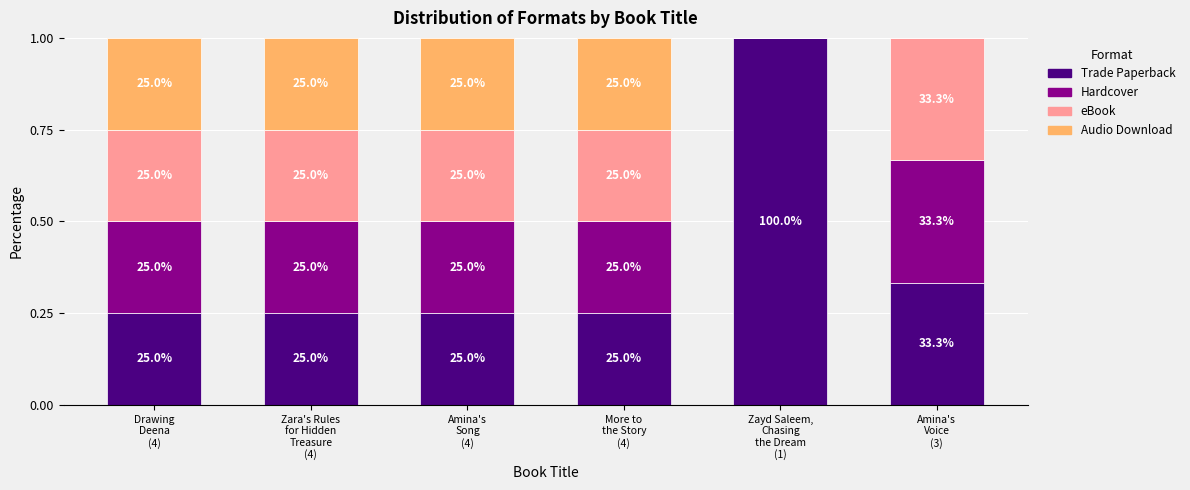

Are the bars horizontal?

No